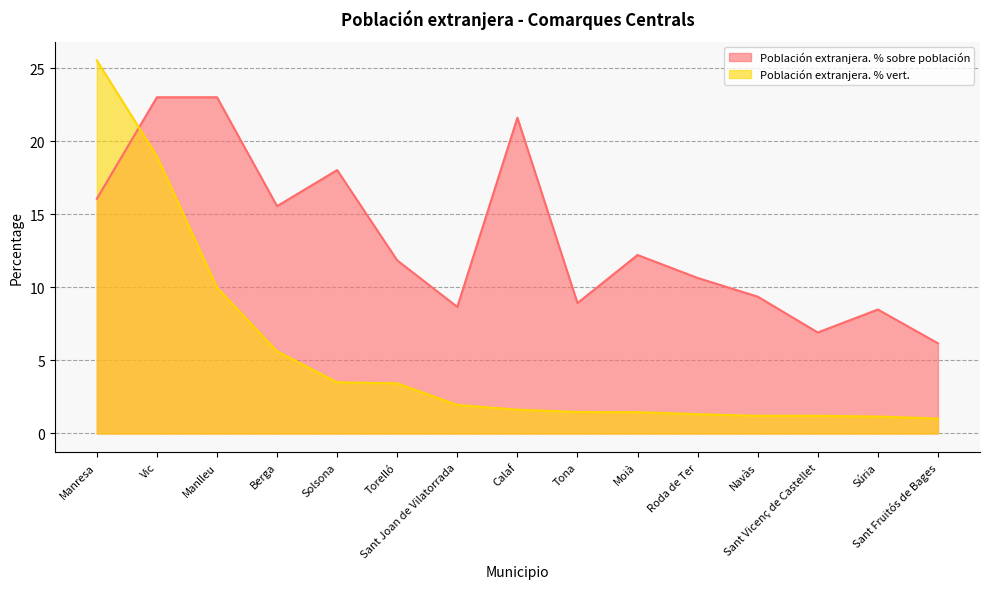

At which label is Población extranjera. % vert. closest to 13?

Manlleu